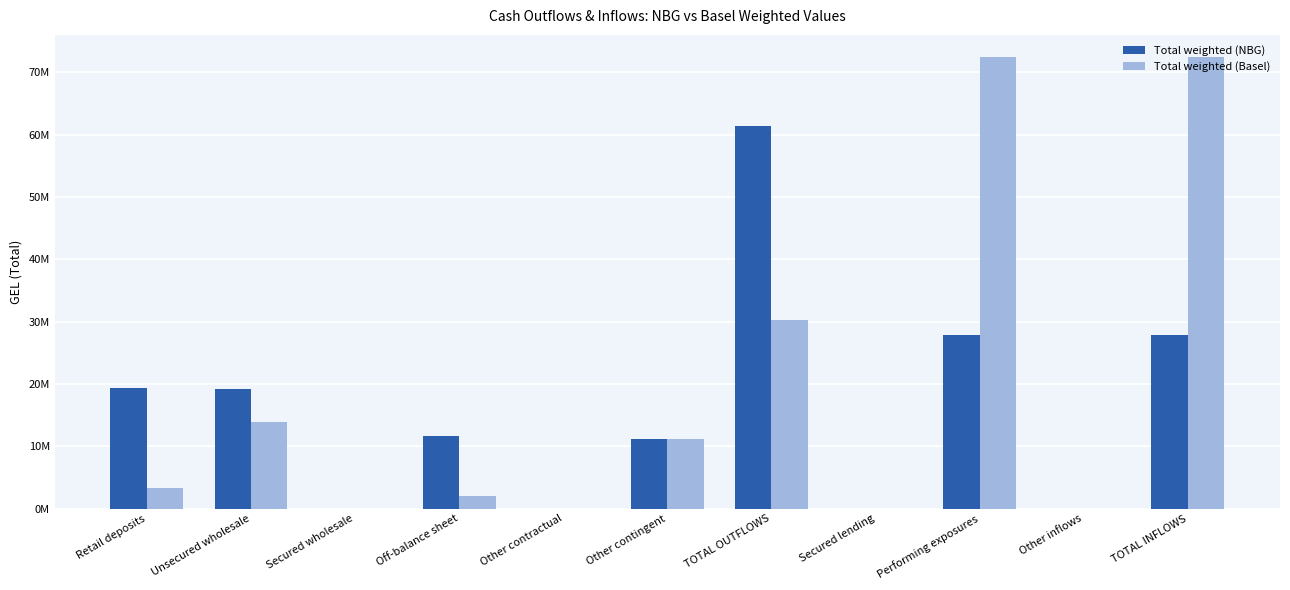

What are all the series names shown in the legend?

Total weighted (NBG), Total weighted (Basel)